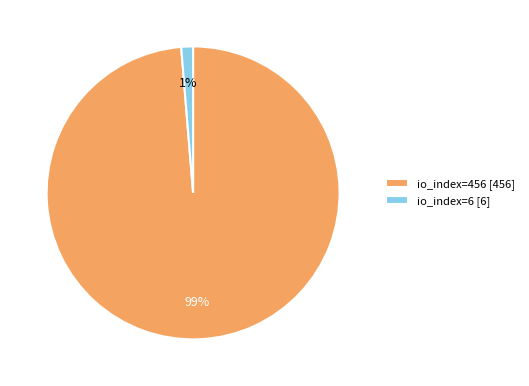

How many slices are in this pie chart?

2